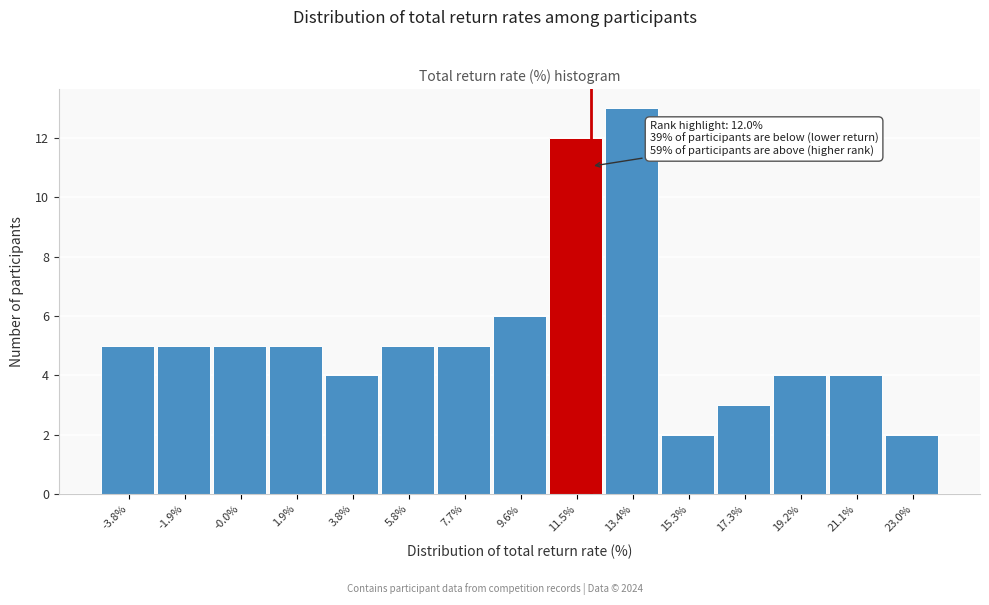

Over which range of the x-axis is the bar tallest?

12.4 to 14.4